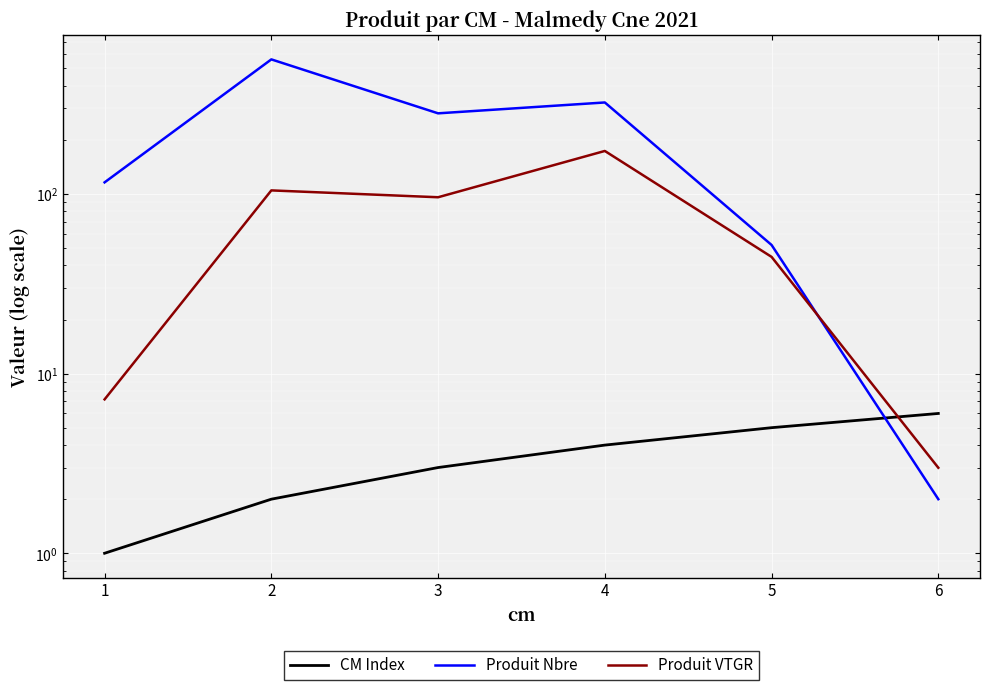

What is the approximate value of CM Index at 2?

2.0